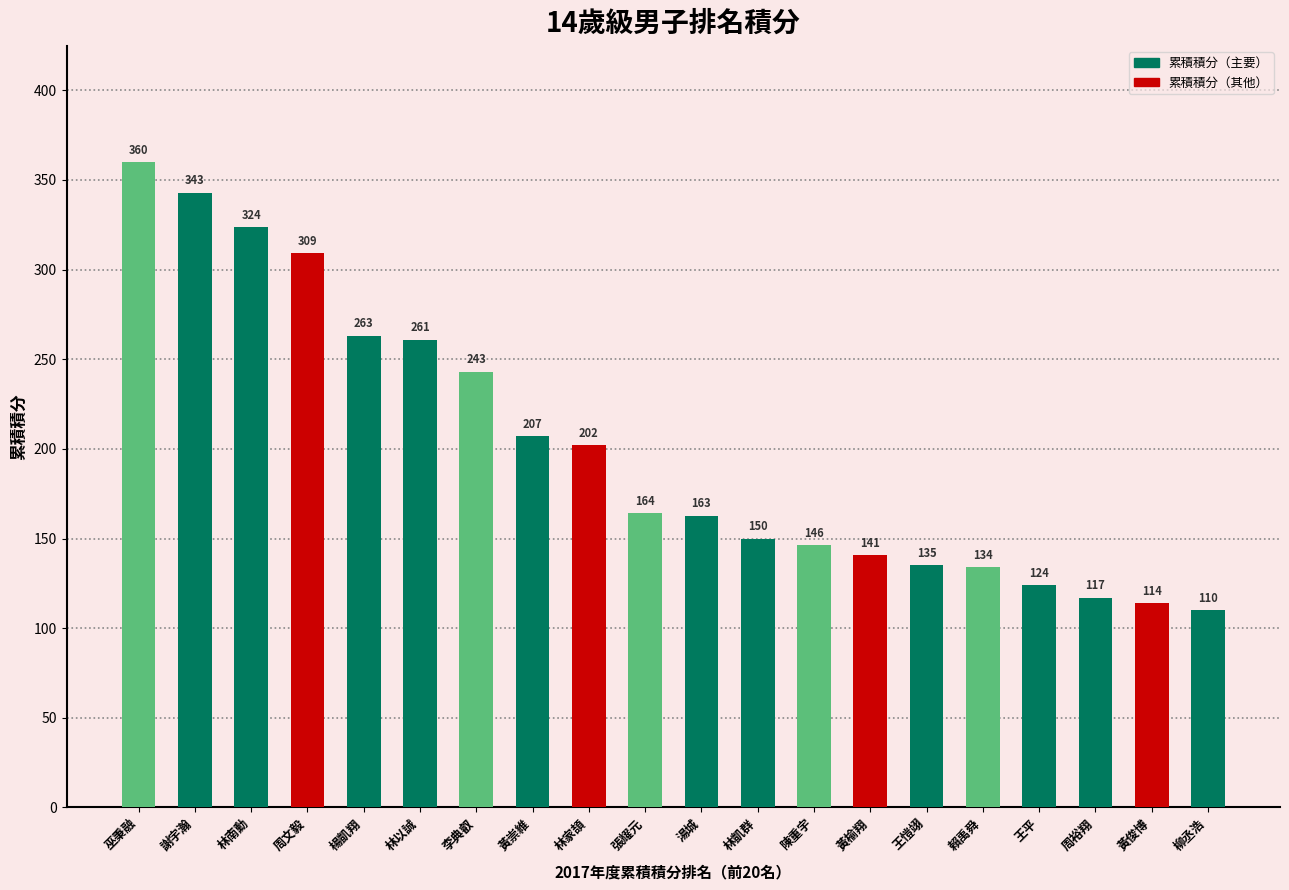

Read the value at 周文毅.

309.0